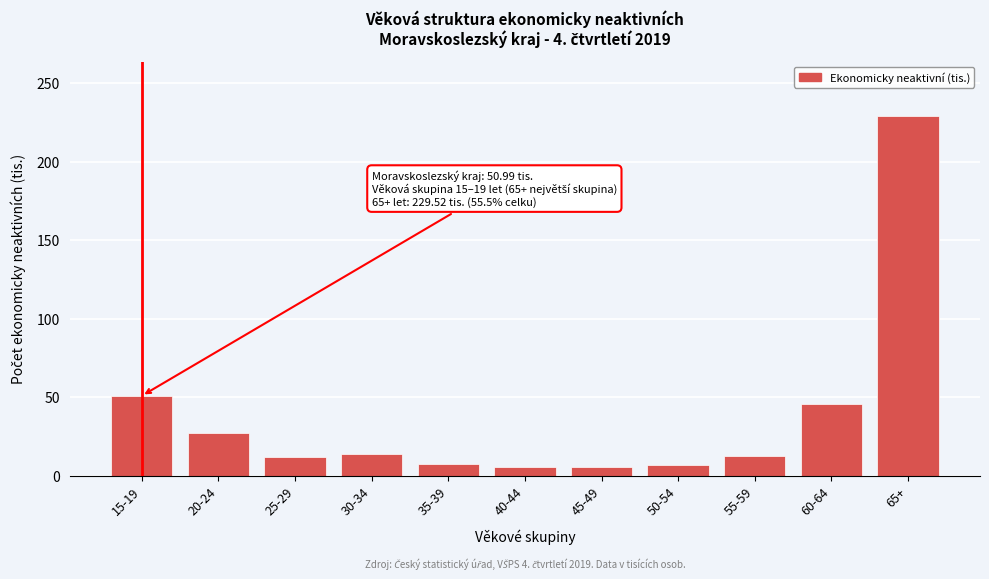

What is the difference between the second highest and minimum values?

45.3